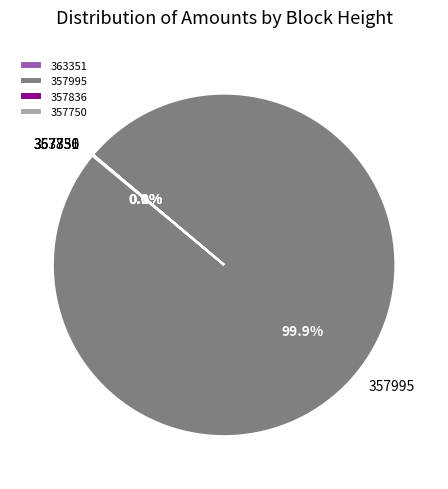

What is the largest slice in the pie chart?

357995